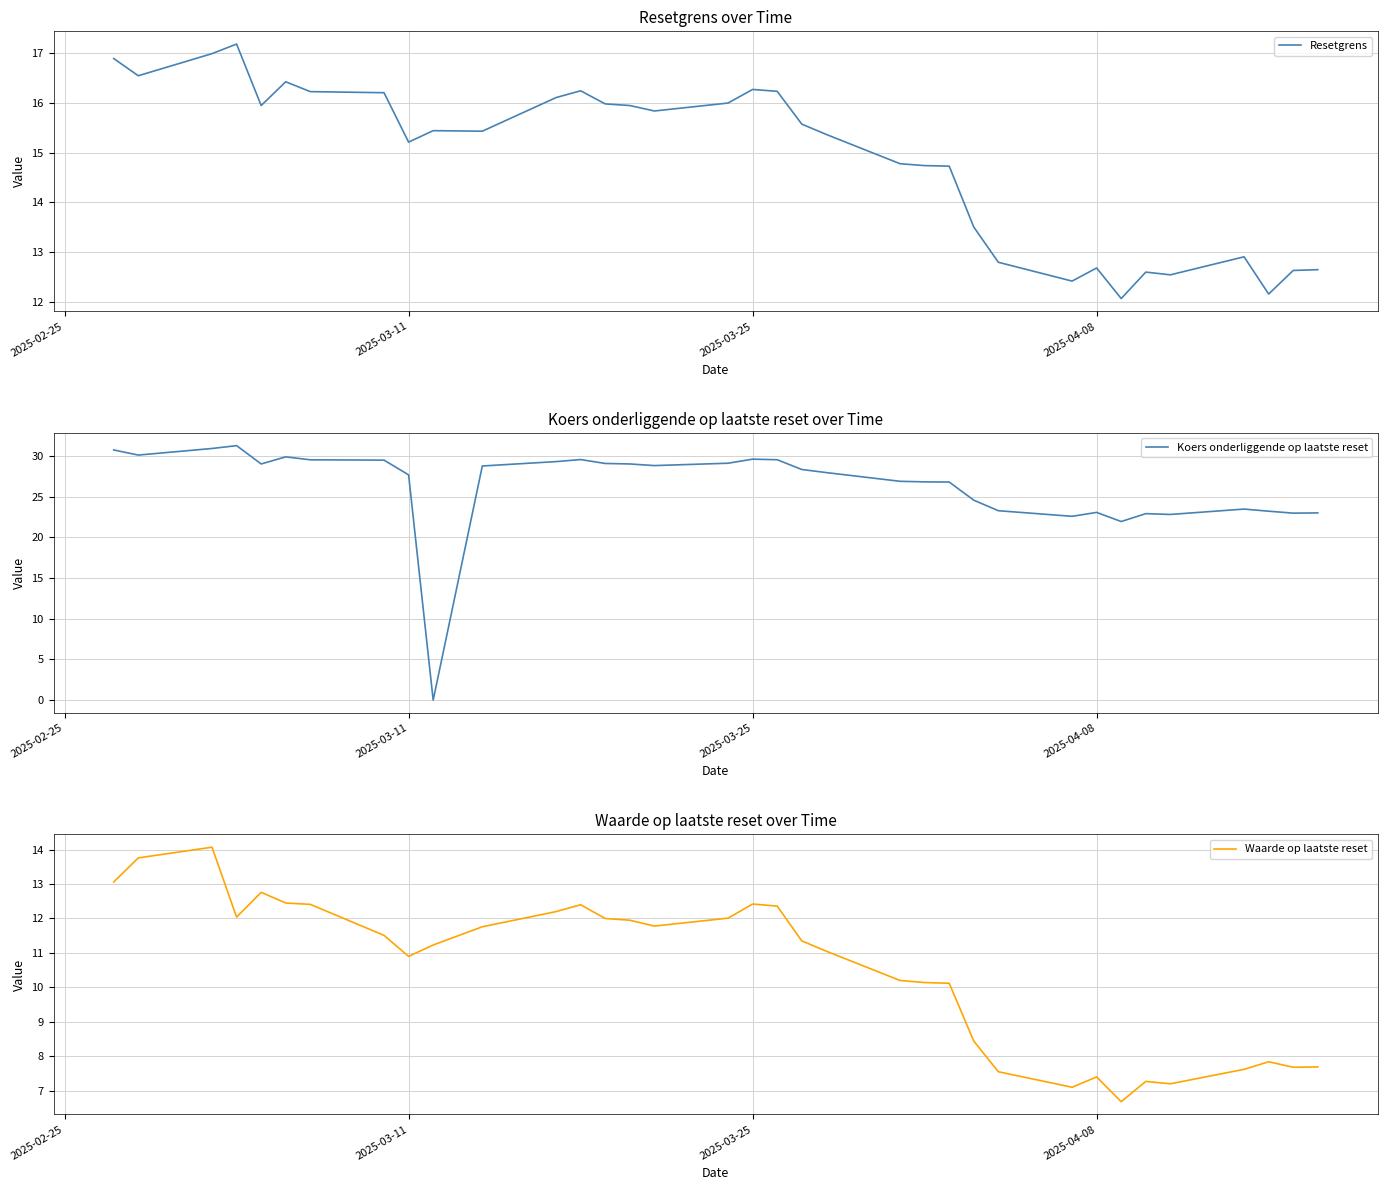

How many lines are shown in the chart?

3